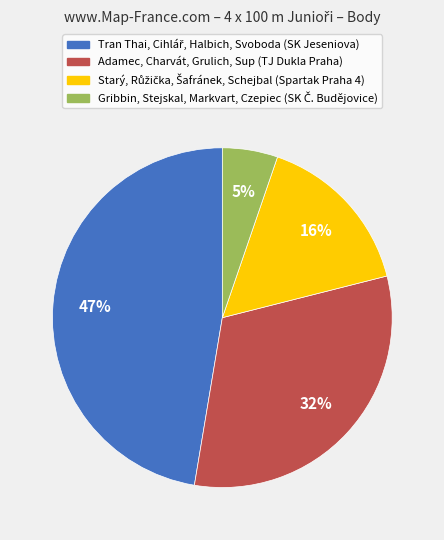

Is Adamec, Charvát, Grulich, Sup the majority of the pie?

No